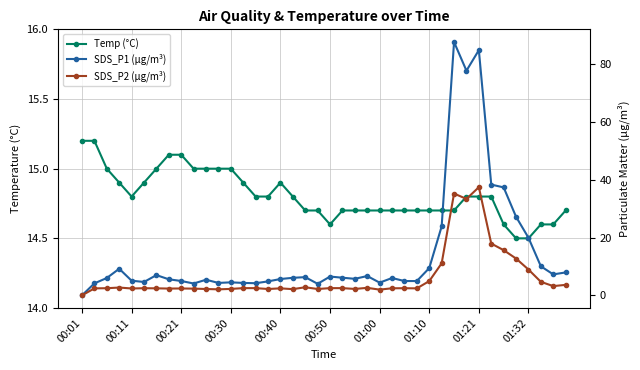

What position from the left is 34?

35